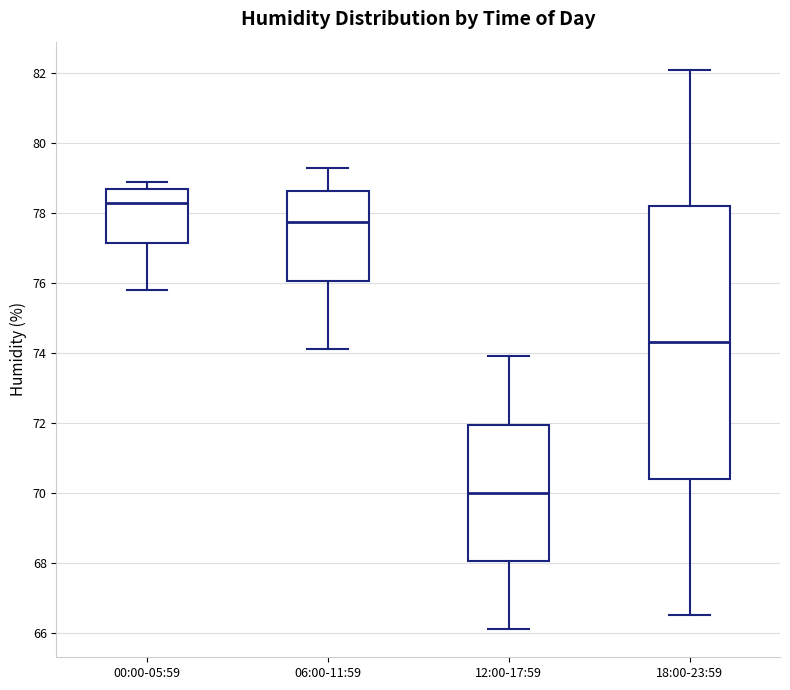

Where is the upper edge of the box for 12:00-17:59 on the y-axis? The values are not printed on the chart, so give them approximately, as read against the axis.

72.0